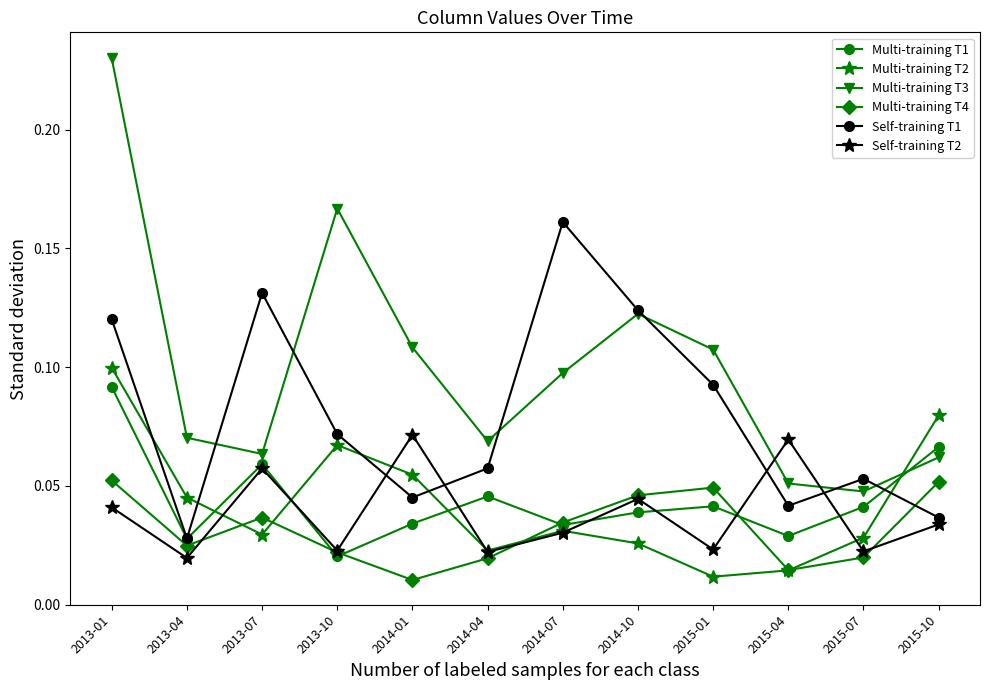

How many lines are shown in the chart?

6